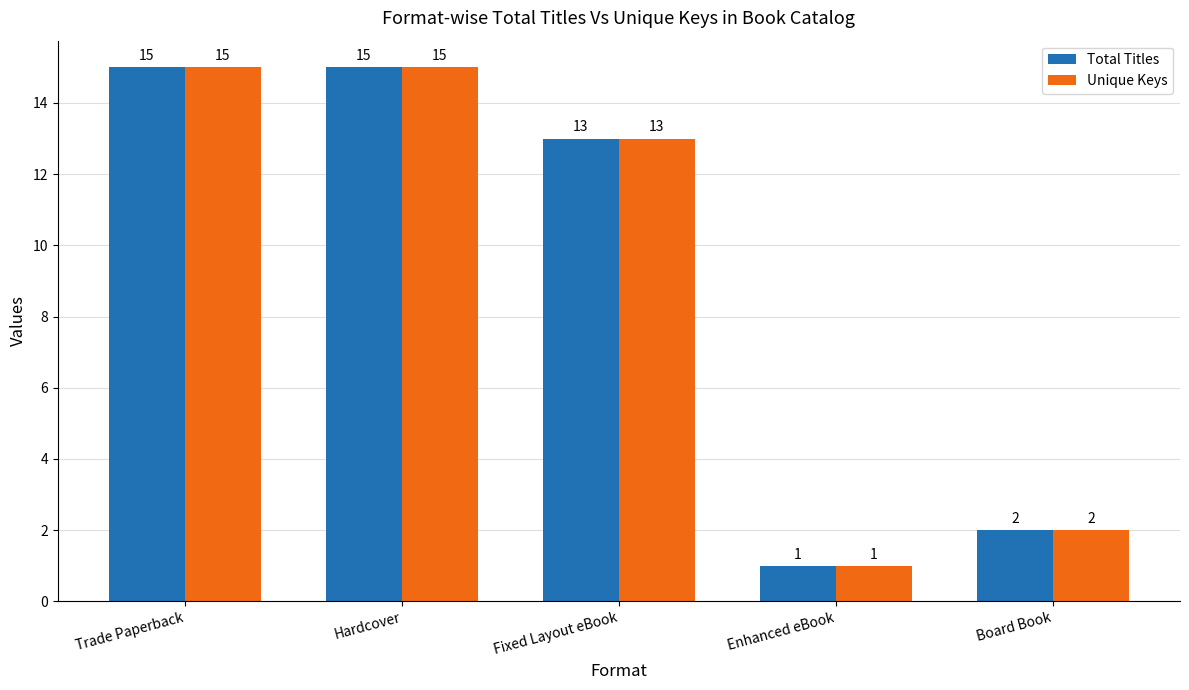

How many data points does each series have?

5